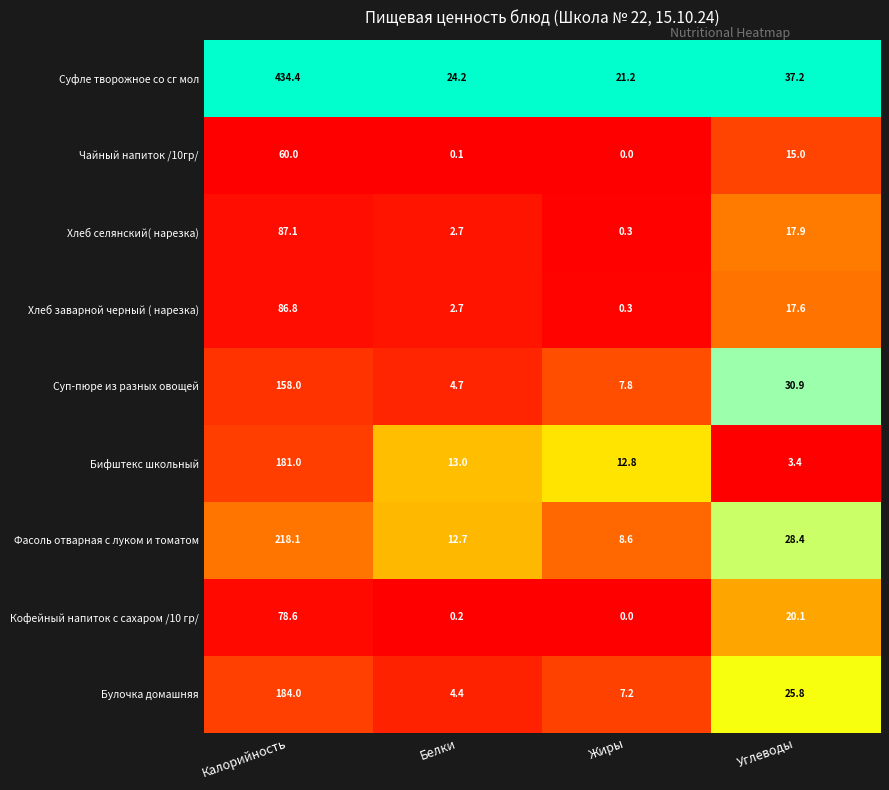

The Кофейный напиток с сахаром /10 гр/ series shows 19.7 at Калорийность. True or false?

False